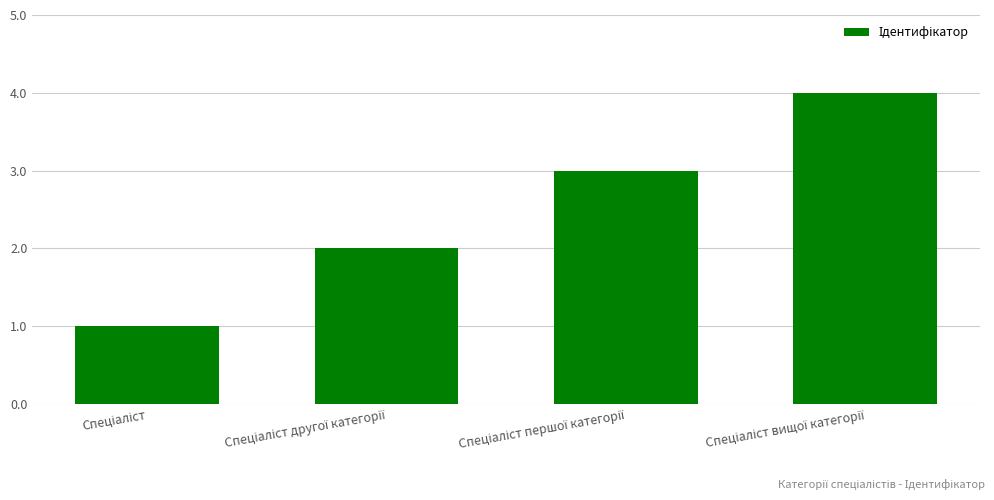

Reading left to right, what are all the values shown in this chart?

1	2	3	4